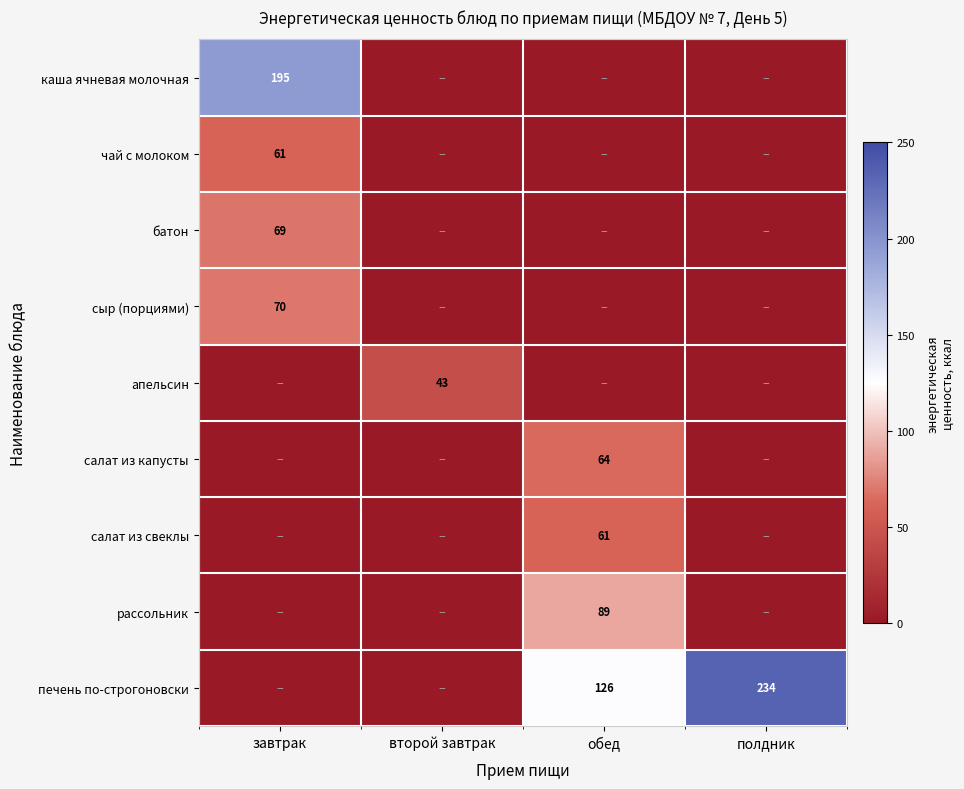

True or false: печень по-строгоновски has a value of 165 at обед.

False